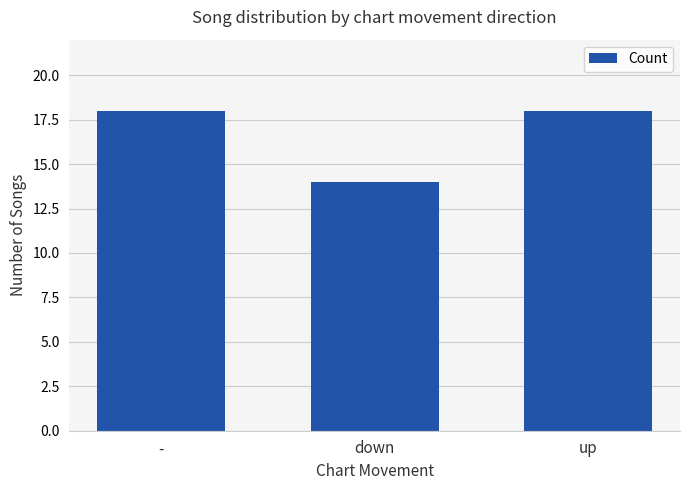

Reading right to left, extract all data points from this chart.

18	14	18